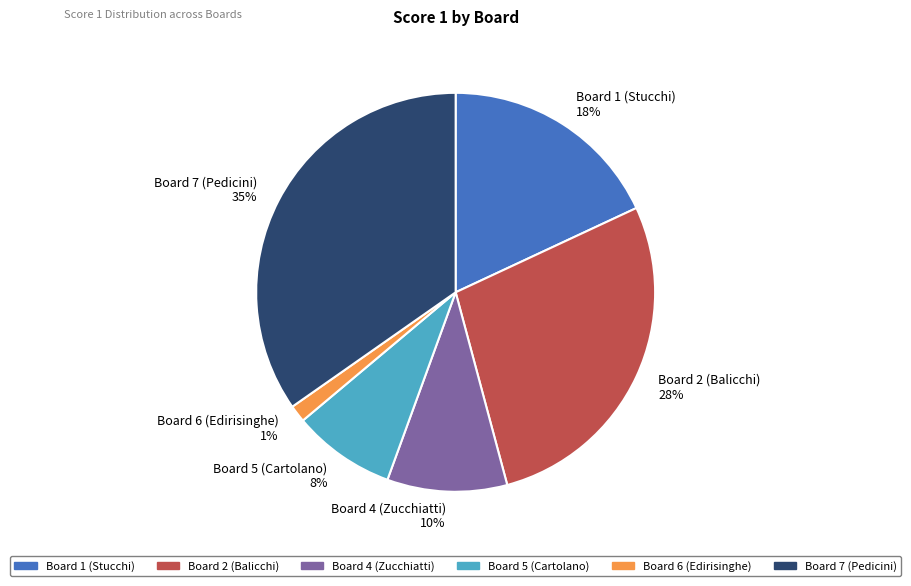

How many segments does this pie chart have?

6